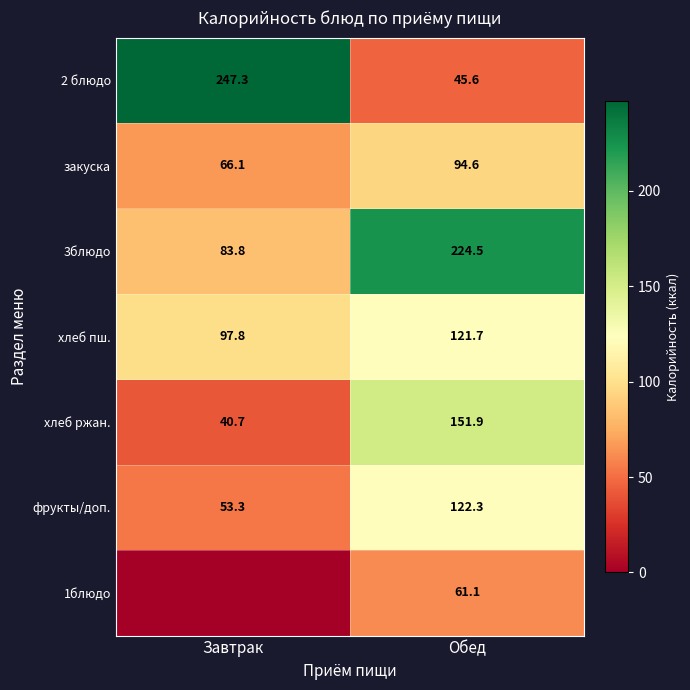

What is the spread (max minus min) of values at Обед?

178.9